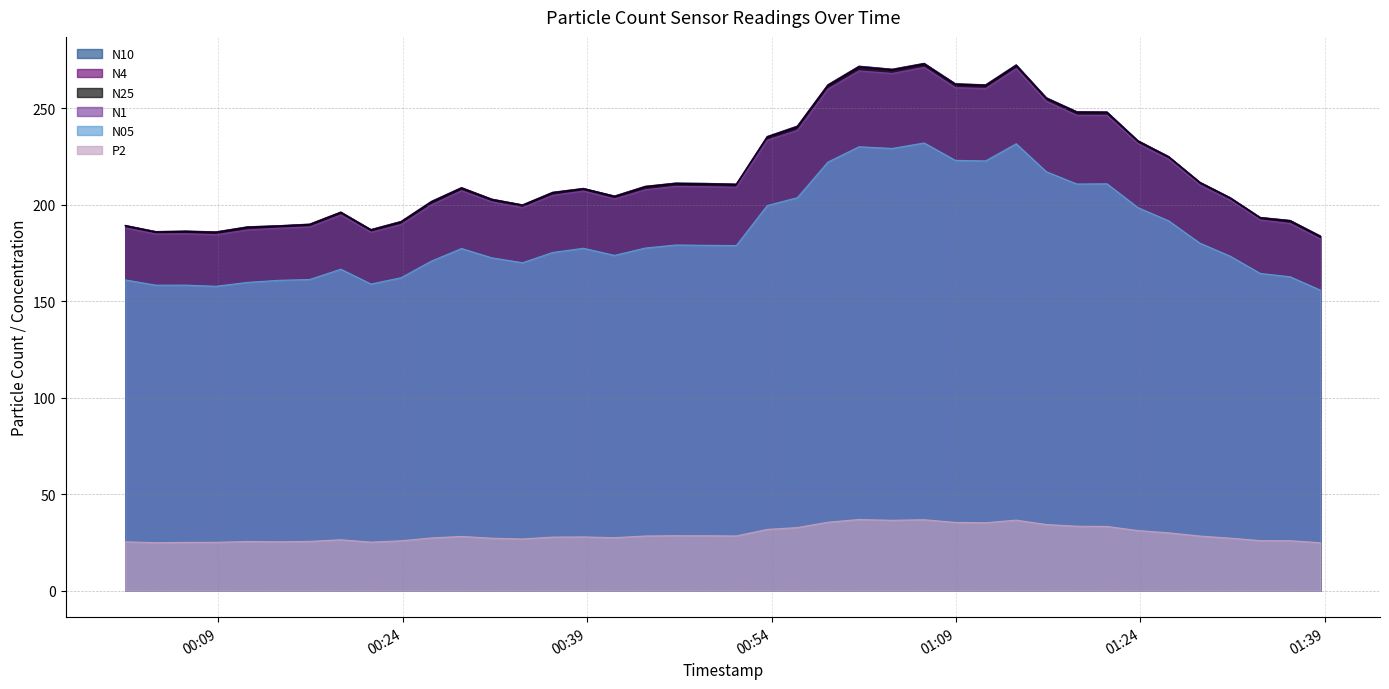

What is the sum of all N05 values?

7396.1